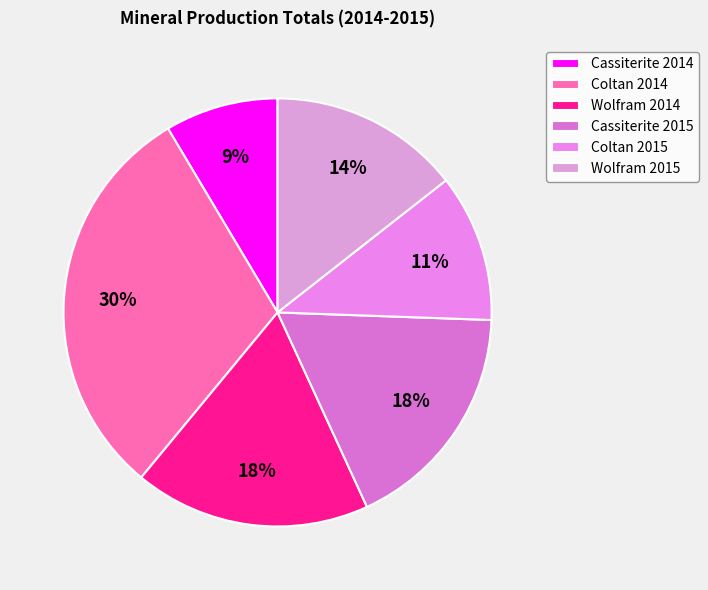

What is the change in value from Coltan 2014 to Cassiterite 2015?

-35363